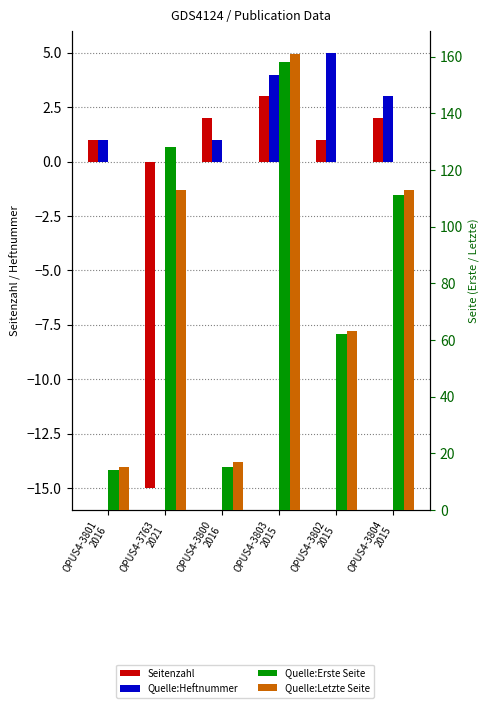

Which category has the highest value across all series?

OPUS4-3803
2015